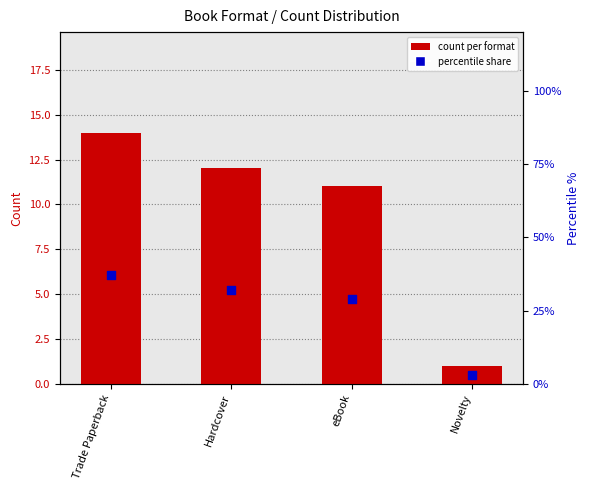

Which series contains the highest Y value?

percentile share